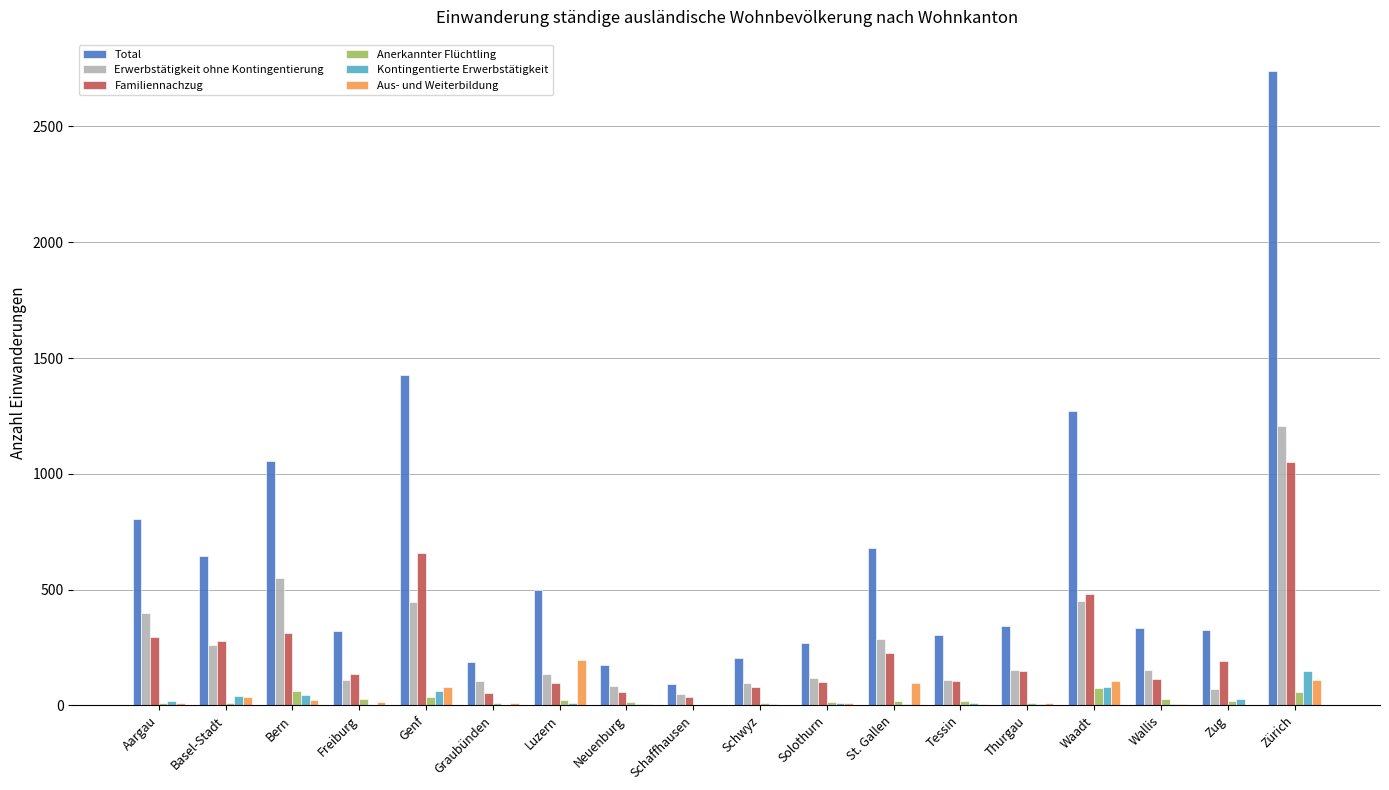

Between Genf and Schwyz, which series saw the biggest shift?

Total